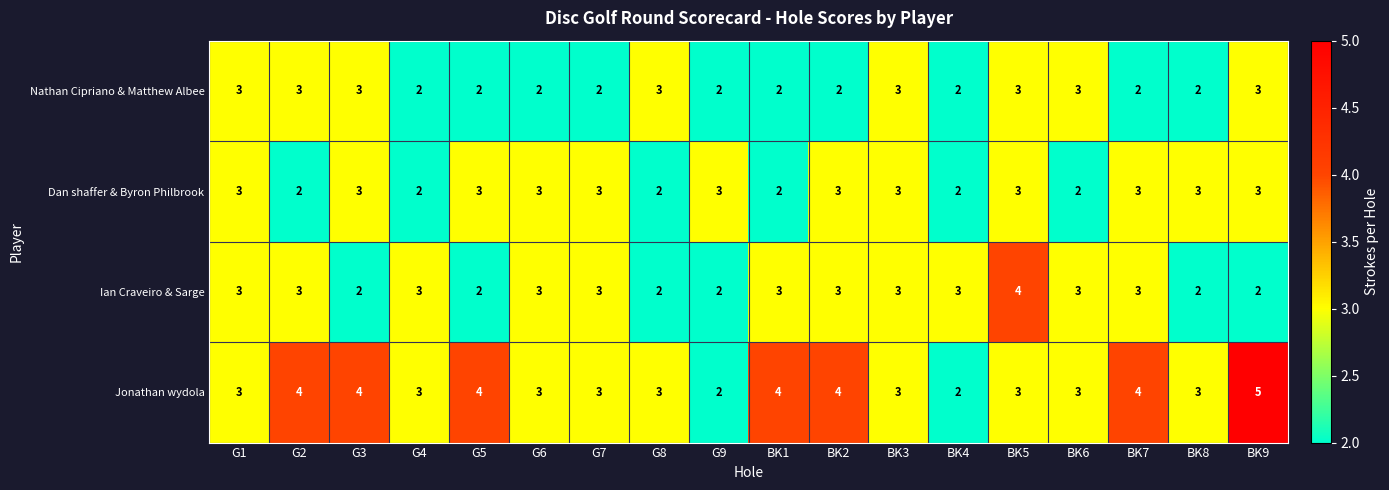

What is the sum of all Jonathan wydola values?

60